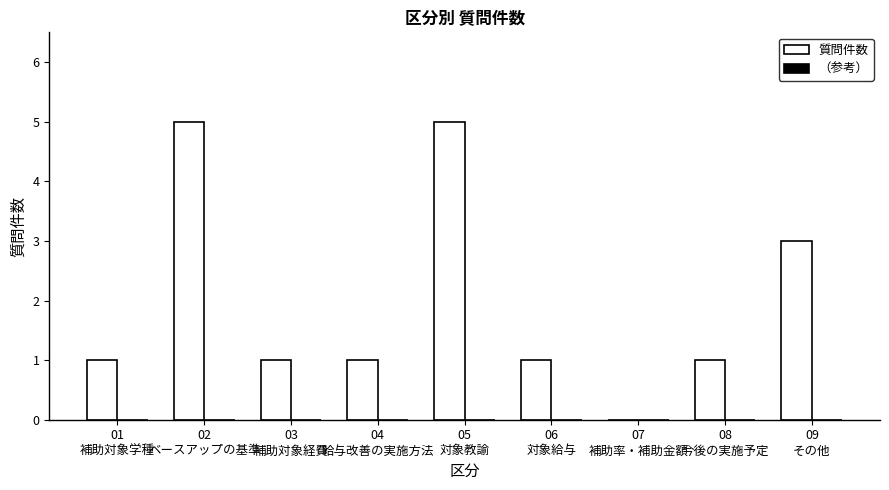

What is the sum of all values?

18